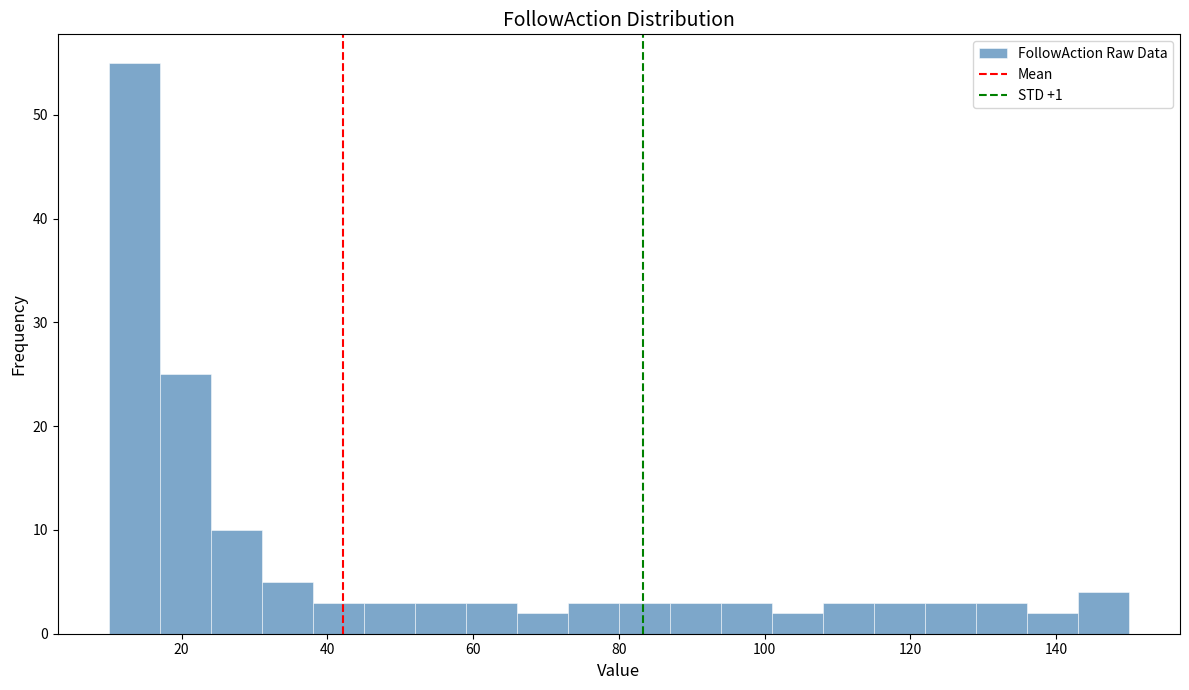

Read against the x-axis, roughly where is the centre of the tallest bar?

14